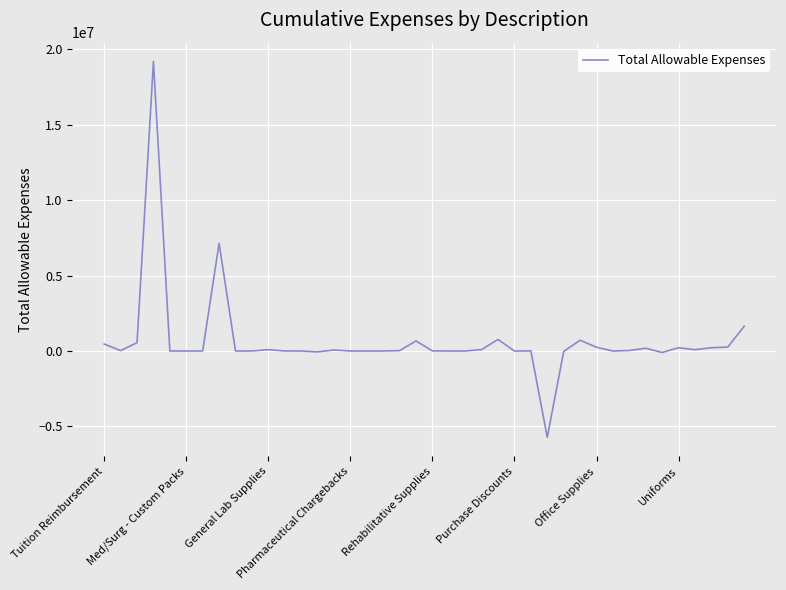

What is the smallest value displayed?

-5716997